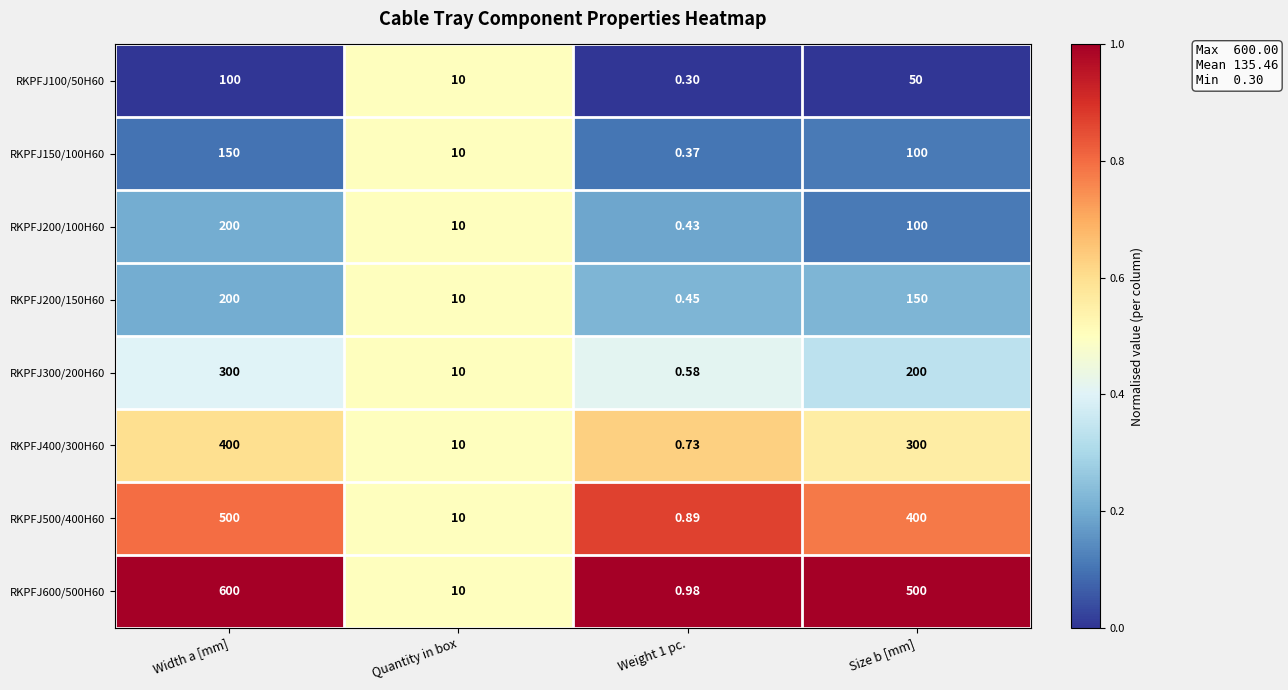

Is the value of RKPFJ150/100H60 at Width a [mm] greater than the value of RKPFJ300/200H60 at Quantity in box?

Yes